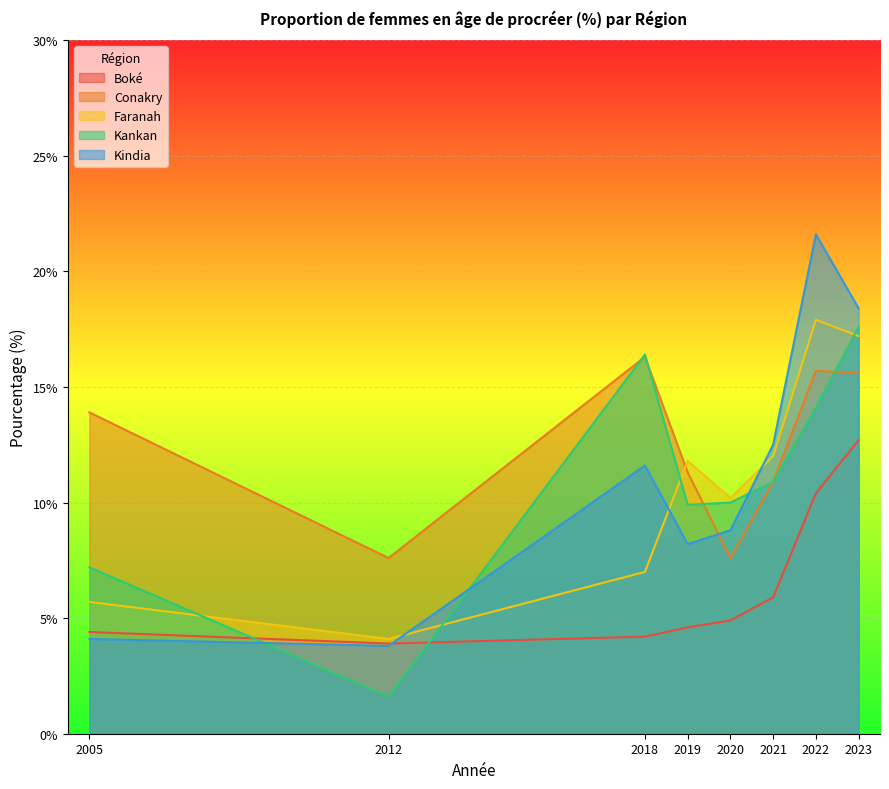

True or false: Kankan and Boké intersect in this chart.

True